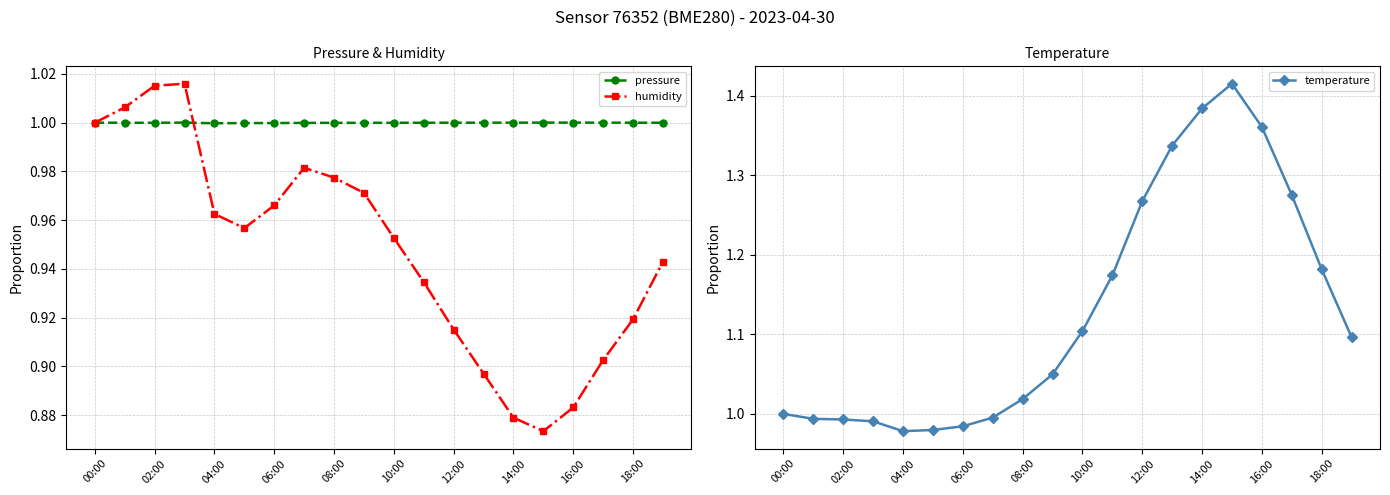

The humidity series shows 1.2 at 18:00. True or false?

False